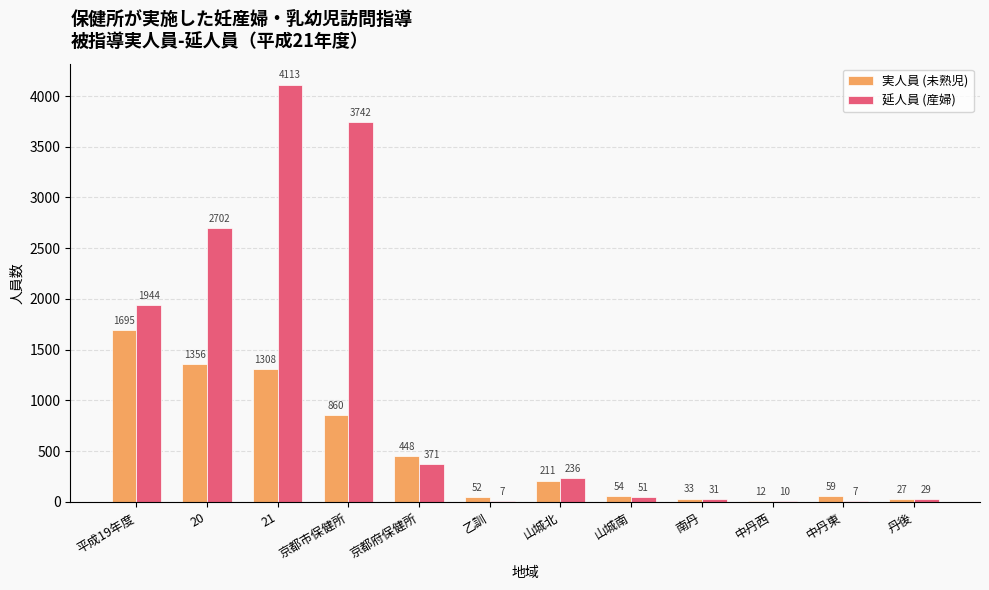

Where is 実人員 (未熟児) nearest to the value 853?

京都市保健所